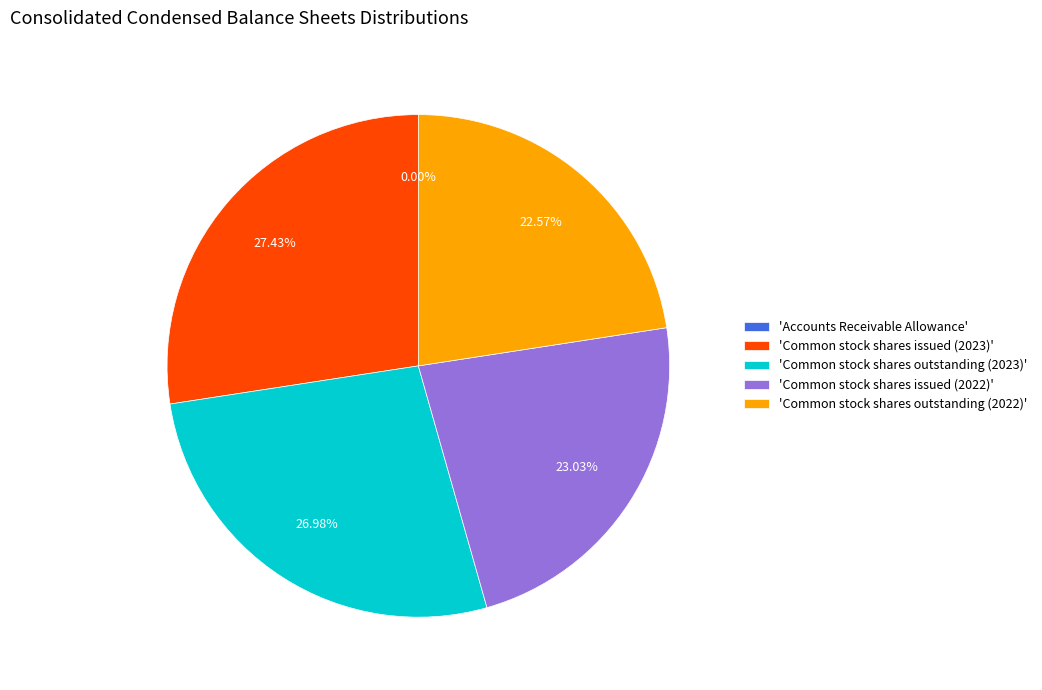

Between 'Common stock shares issued (2023)' and 'Common stock shares outstanding (2022)', which is larger?

'Common stock shares issued (2023)'